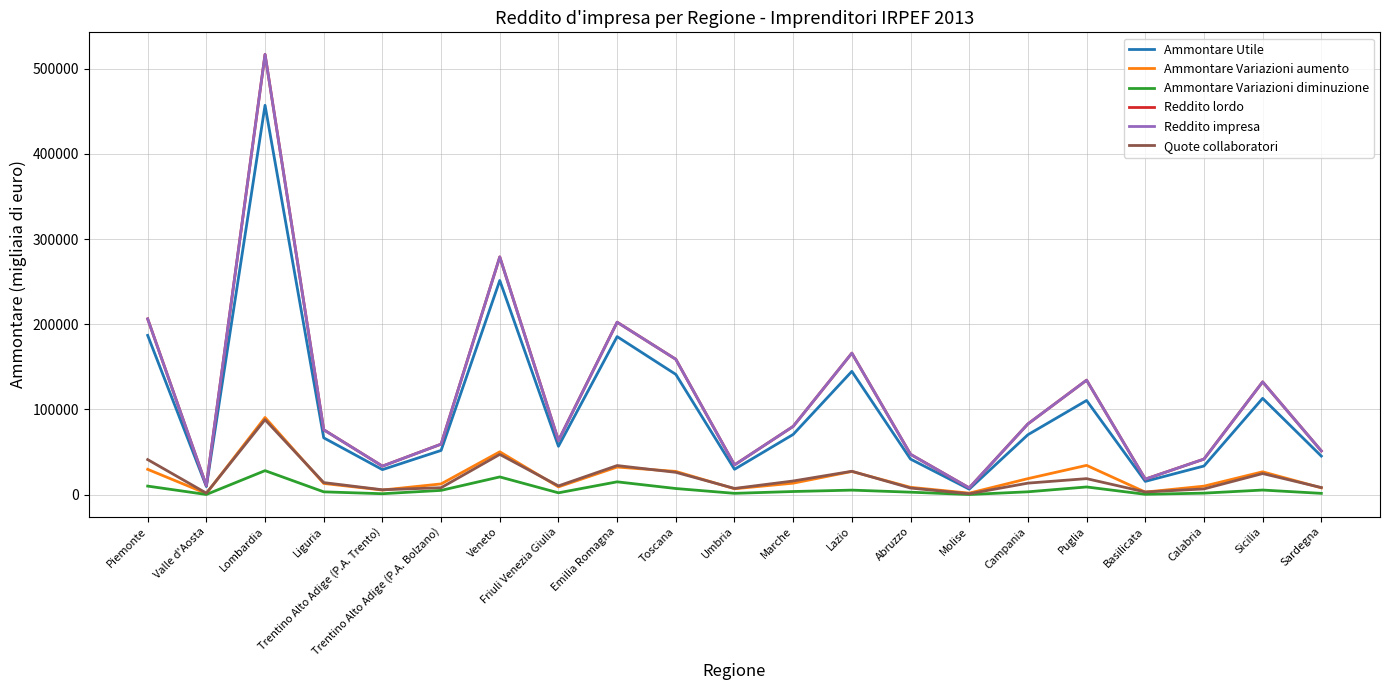

Where is Reddito lordo nearest to the value 262369?

Veneto